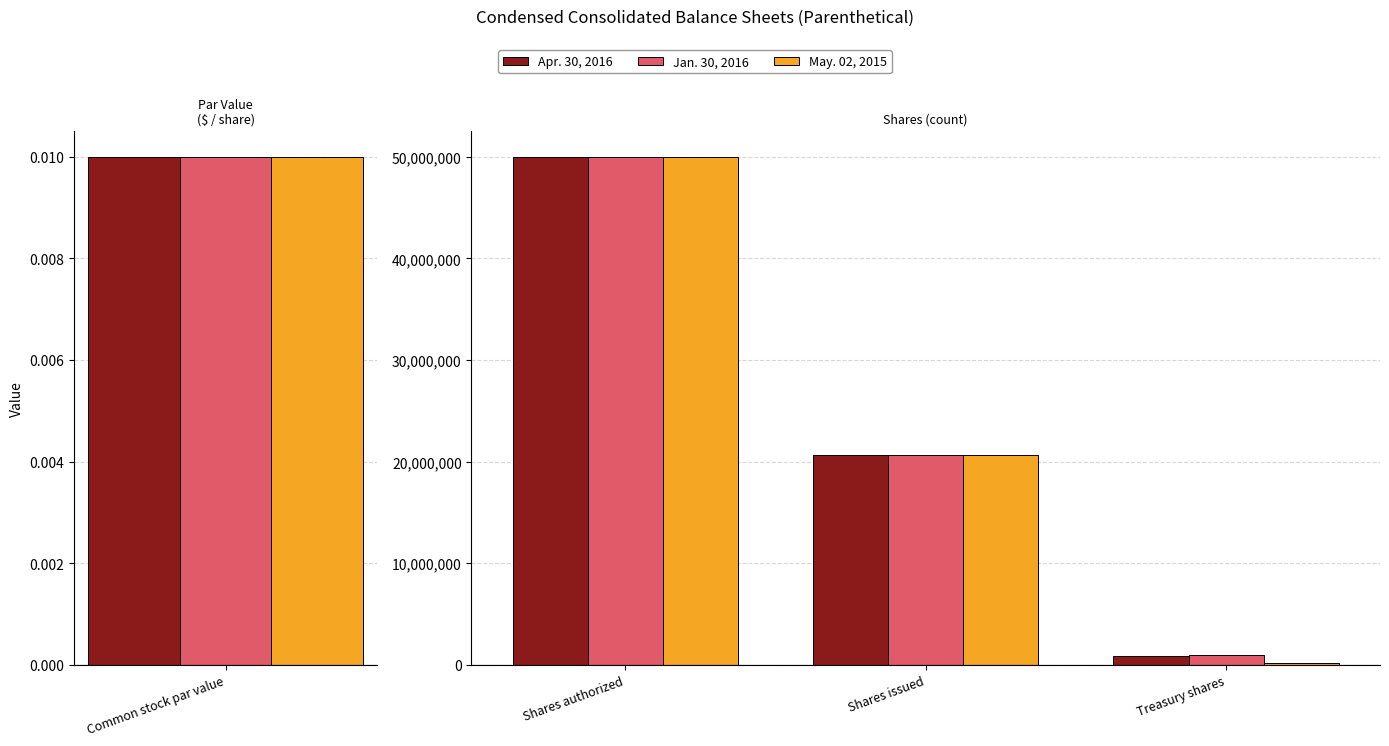

Rank the series by their average value, from highest to lowest.

Jan. 30, 2016, Apr. 30, 2016, May. 02, 2015